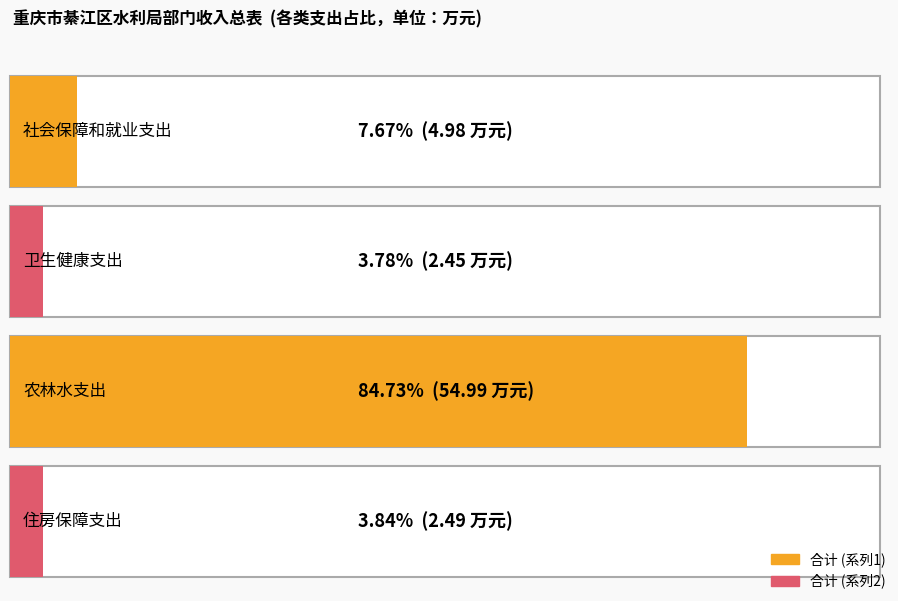

The 合计 series shows 2.5 at 卫生健康支出. True or false?

True